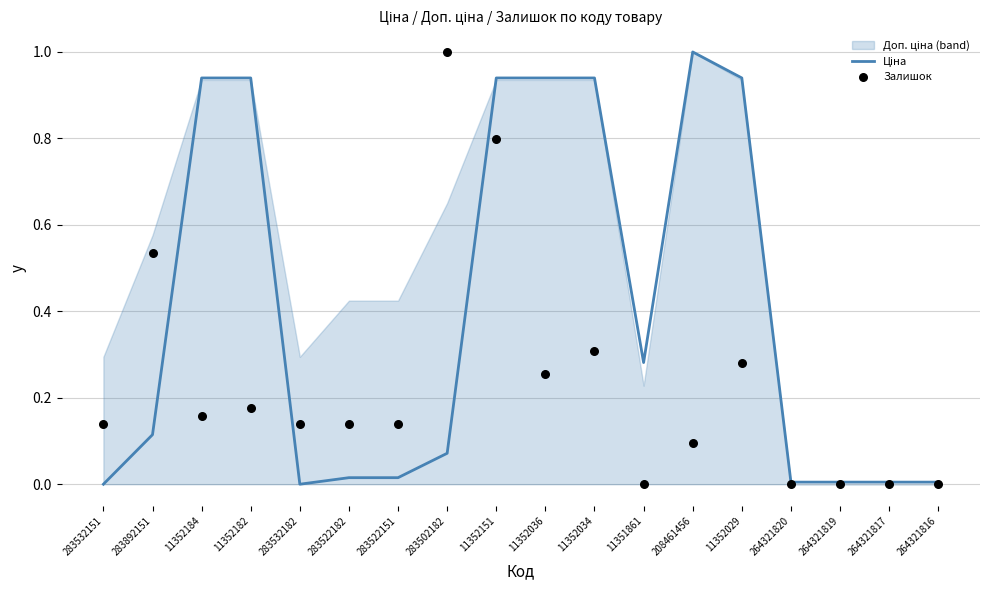

At which category is the sum across all series the highest?

11352151